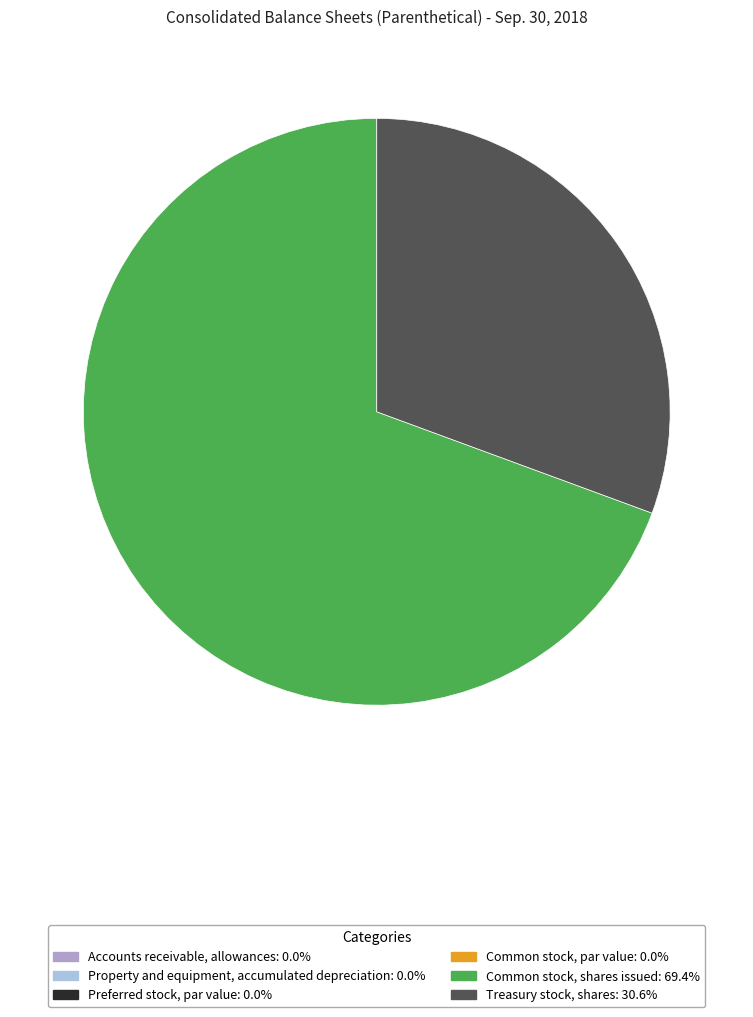

What is the largest slice in the pie chart?

Common stock, shares issued